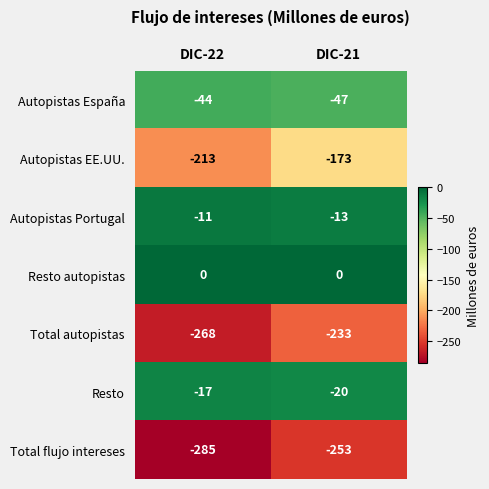

What is the sum of the Autopistas España values at DIC-21 and DIC-22?

-91